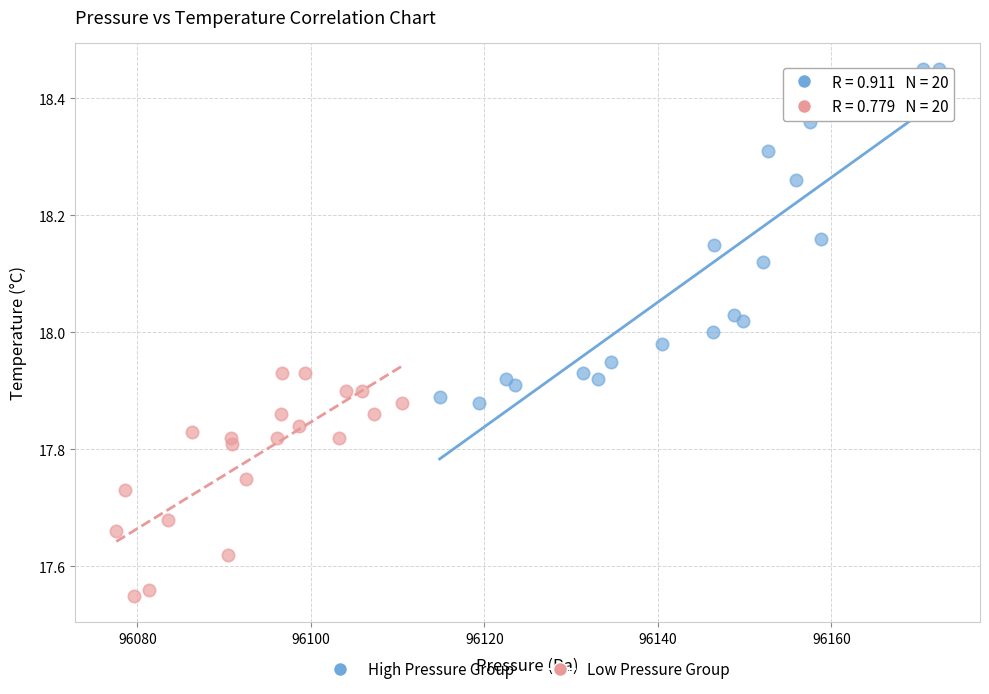

Which series has the widest spread of Y values?

High Pressure Group